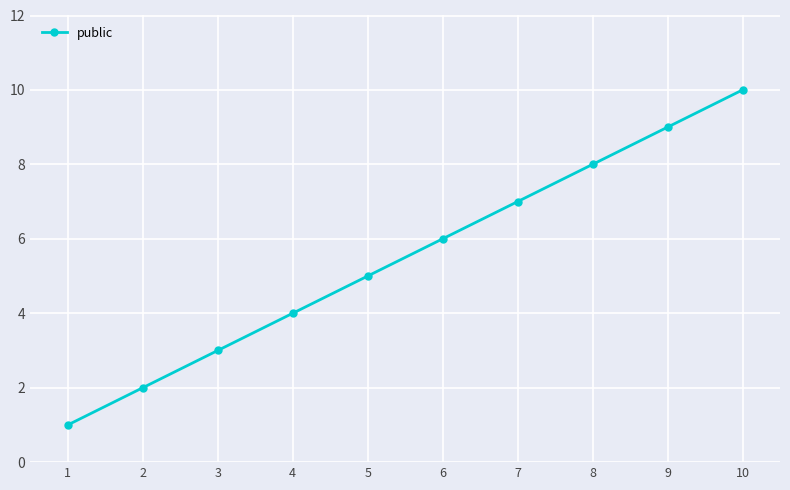

Reading left to right, extract all data points from this chart.

1=1	2=2	3=3	4=4	5=5	6=6	7=7	8=8	9=9	10=10